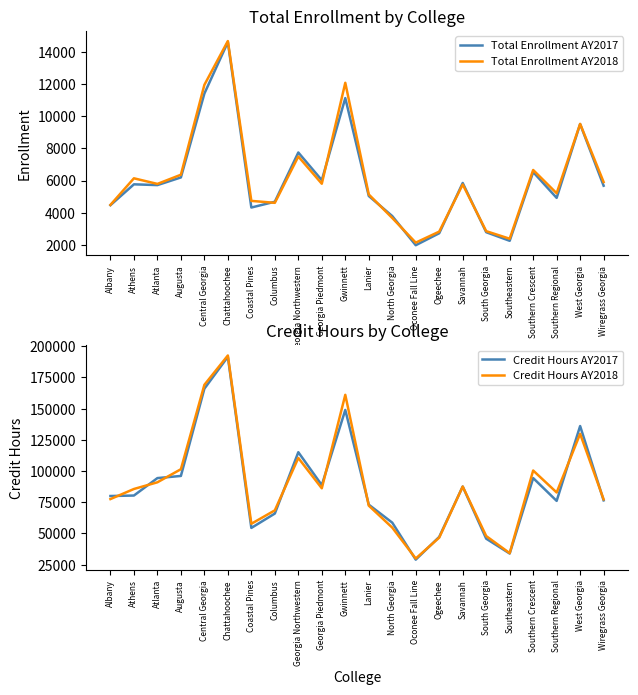

What is the value of the Total Enrollment AY2017 point at the 17th from the left?

2772.0